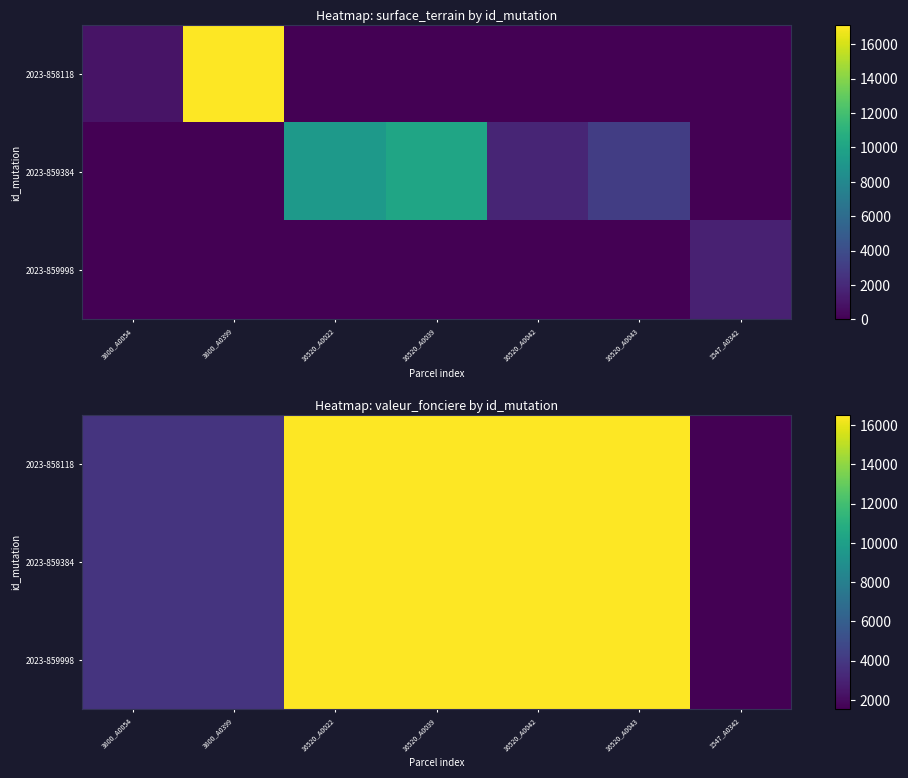

What is the smallest value displayed?

1547